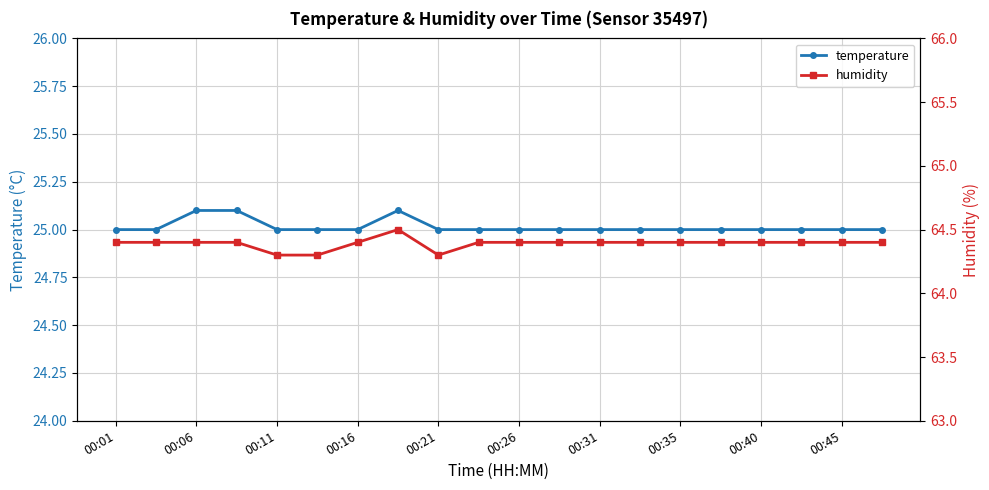

The value of temperature at 00:01 is 25.0. True or false?

True